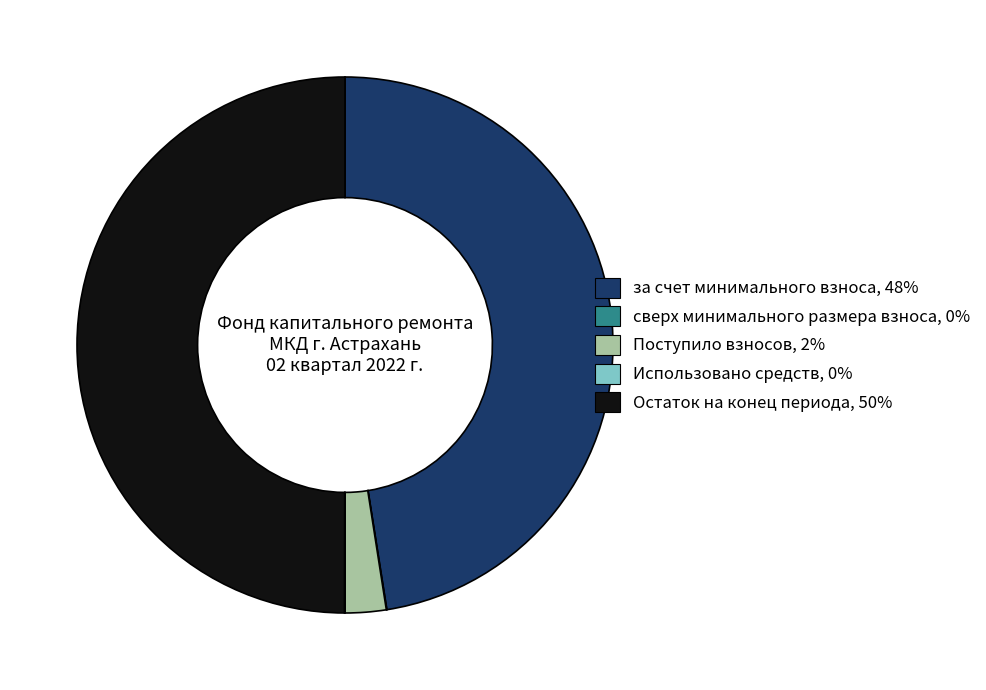

Approximately how many times larger is the value at за счет минимального взноса compared to Остаток на конец периода?

1.0